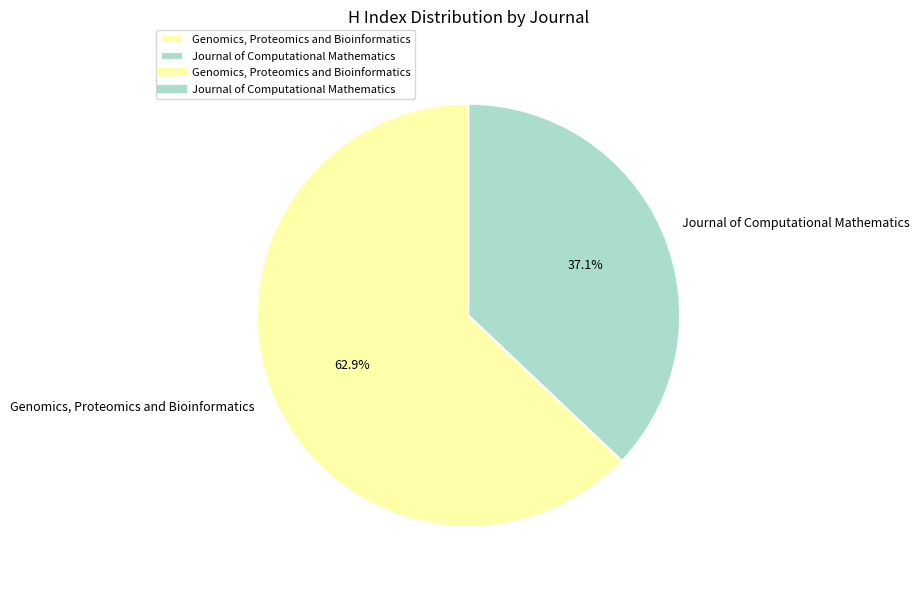

How many segments does this pie chart have?

2